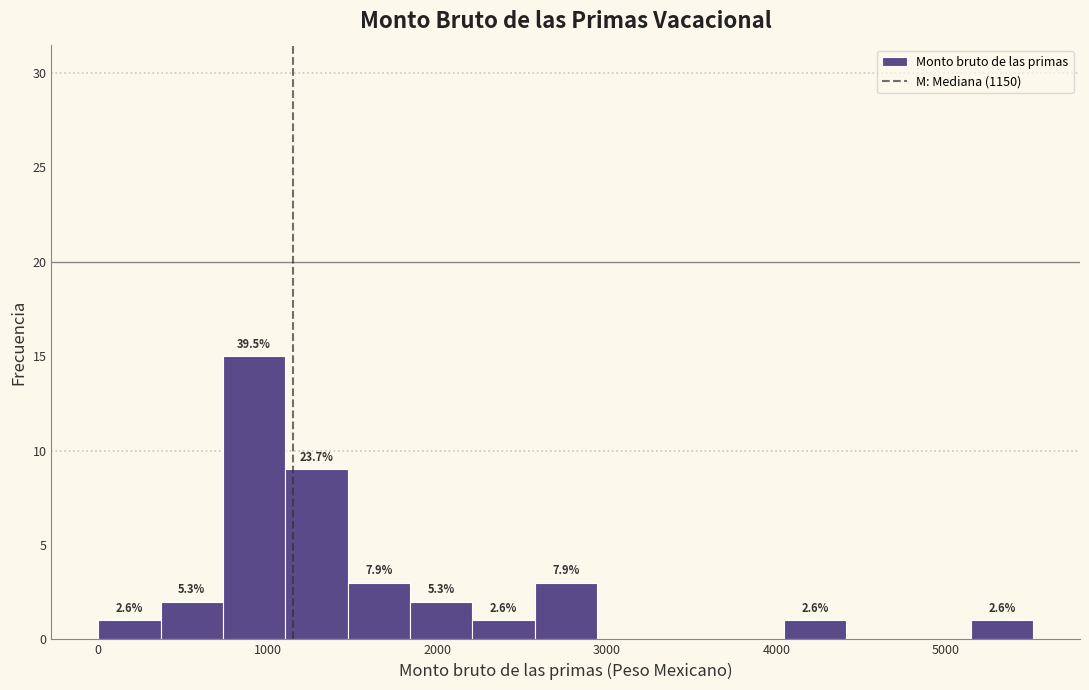

Around what value on the x-axis is the tallest bar? Give the approximate position of its centre, as read against the axis.

900